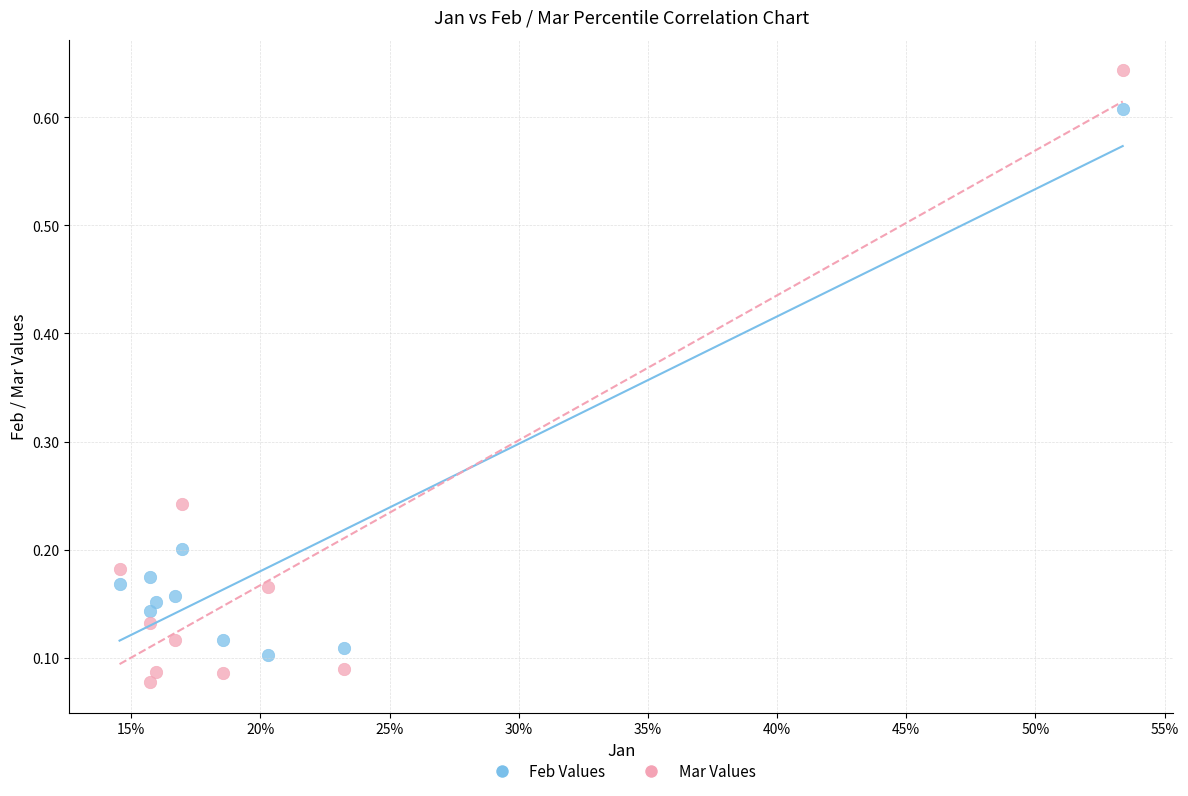

Across all data points, what is the range of X values (max minus min)?

0.4